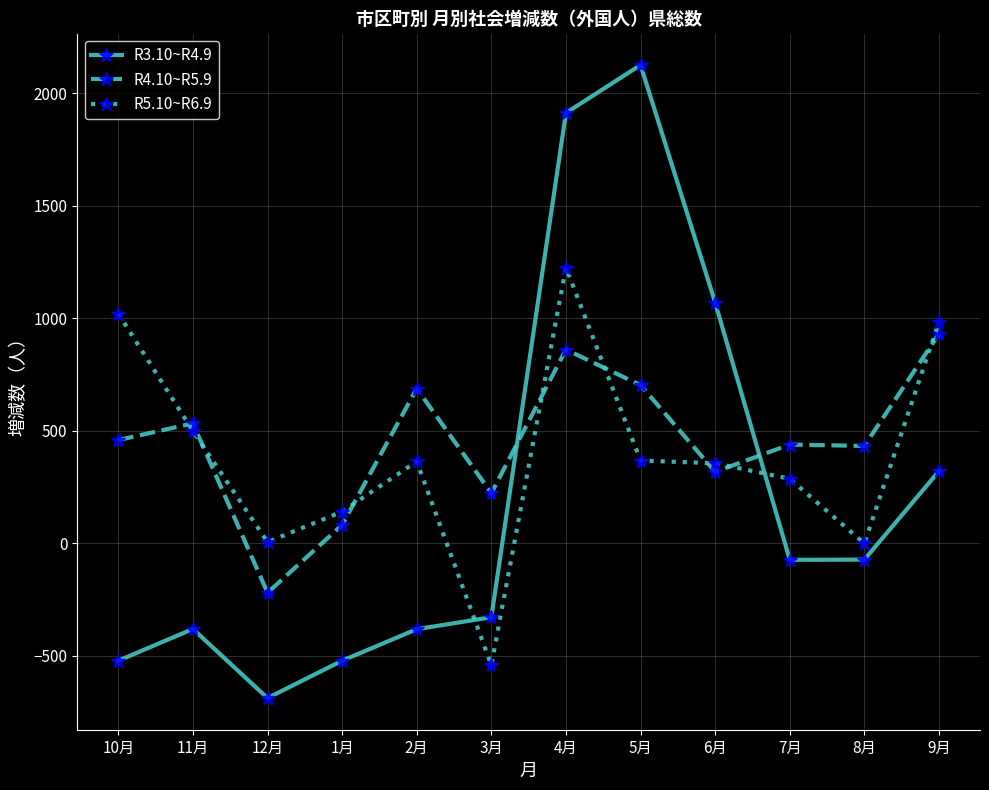

What is the minimum value for R3.10~R4.9?

-687